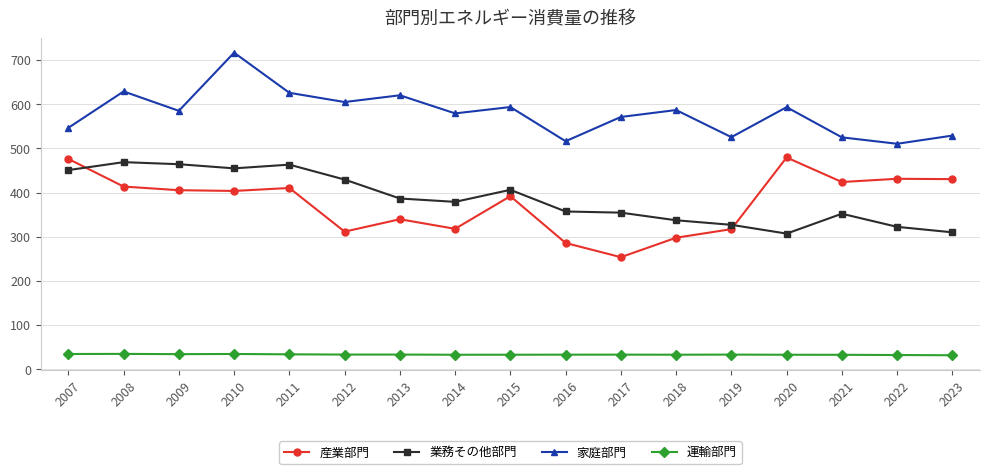

At how many categories does at least one series exceed 41?

17